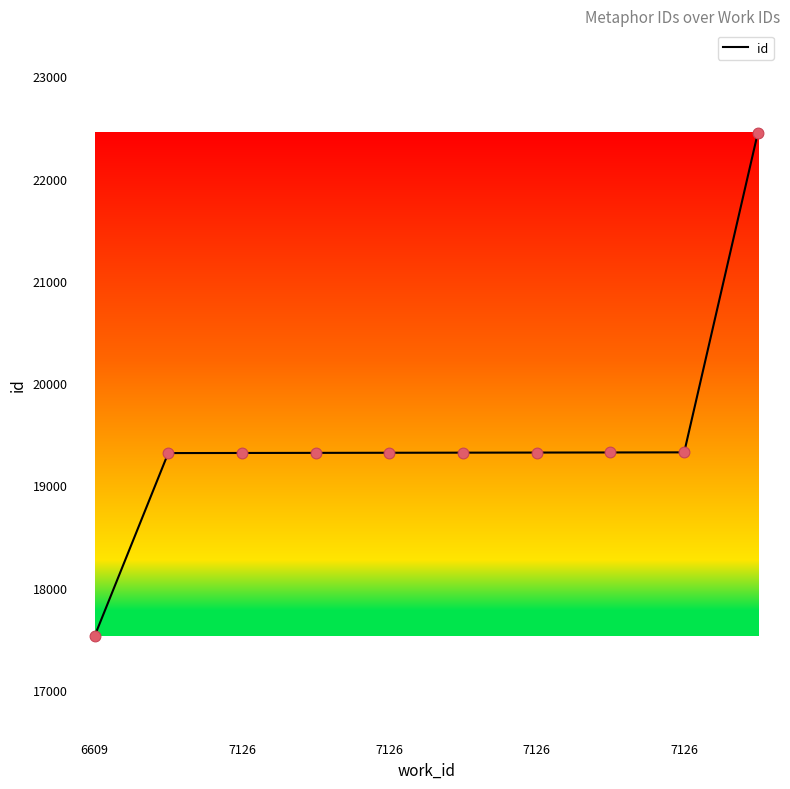

What is the greatest value displayed?

22449